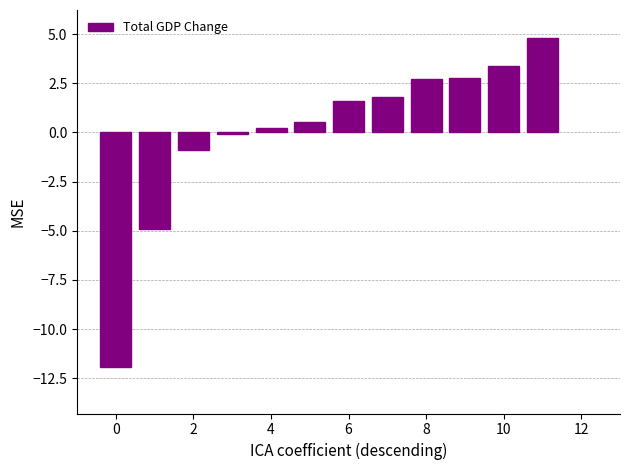

What is the greatest value displayed?

4.8